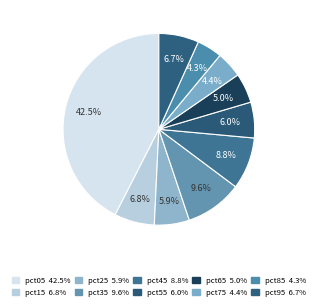

Does any single category account for the majority?

No